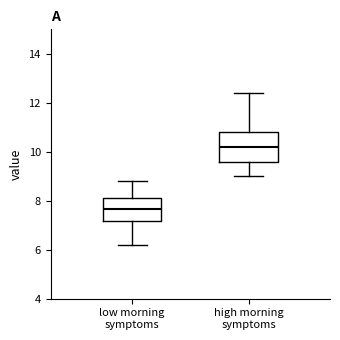

Comparing the boxes themselves (not the whiskers), which one is the tallest?

high morning symptoms